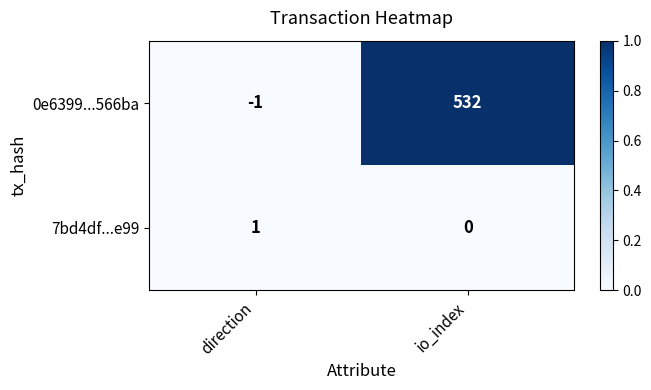

At which category is the sum across all series the highest?

io_index